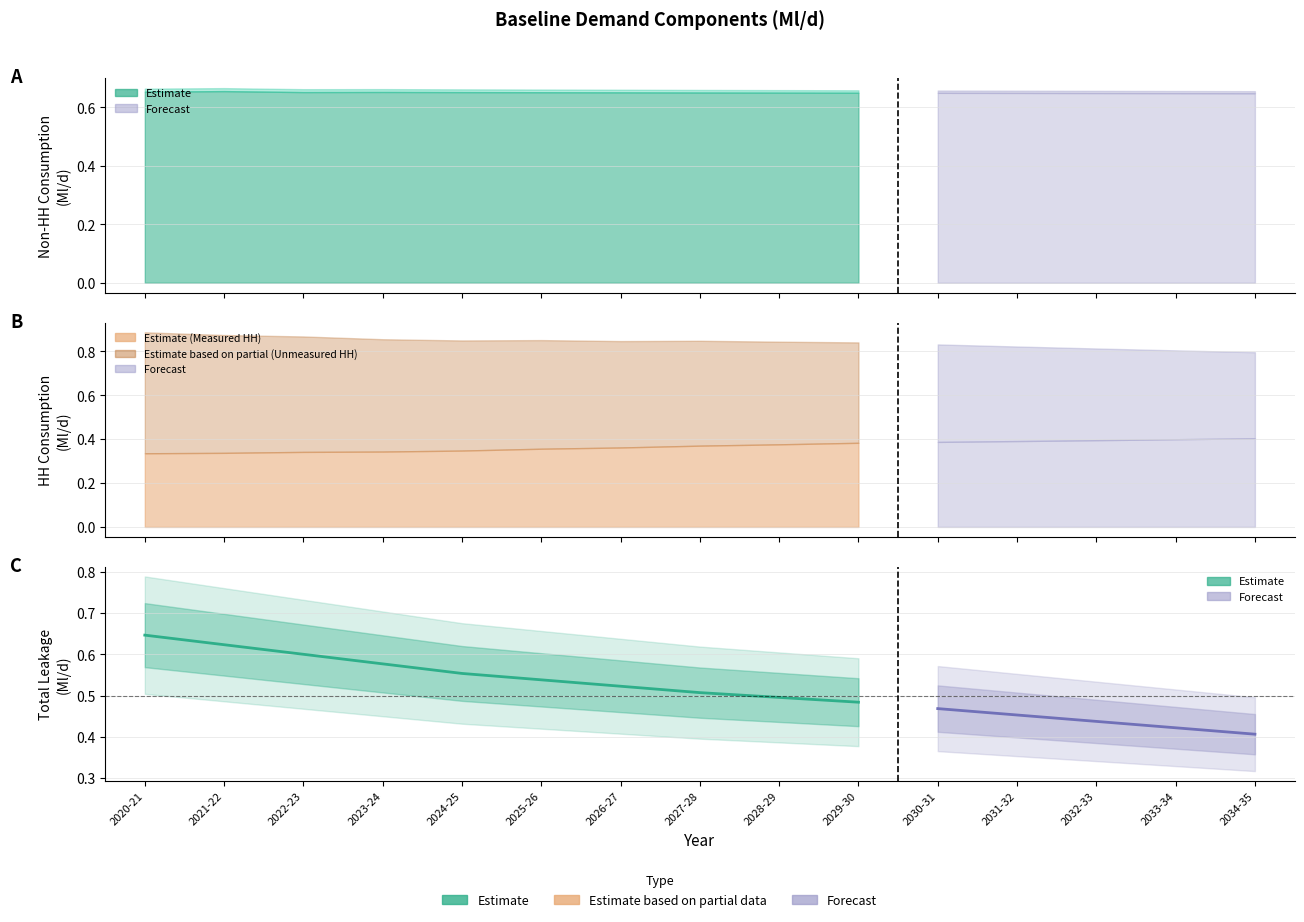

What is the sum of the Measured HH Consumption values at 2034-35 and 2028-29?

0.8